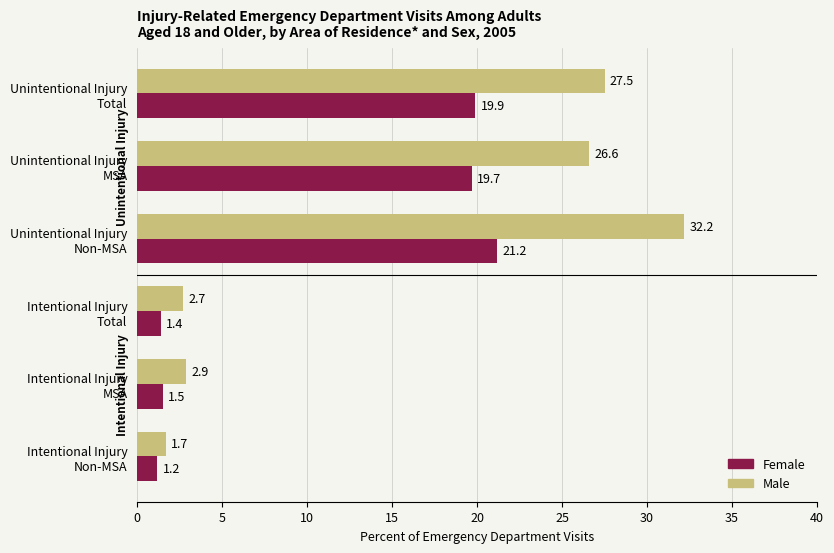

Which series has the widest spread of values?

Male